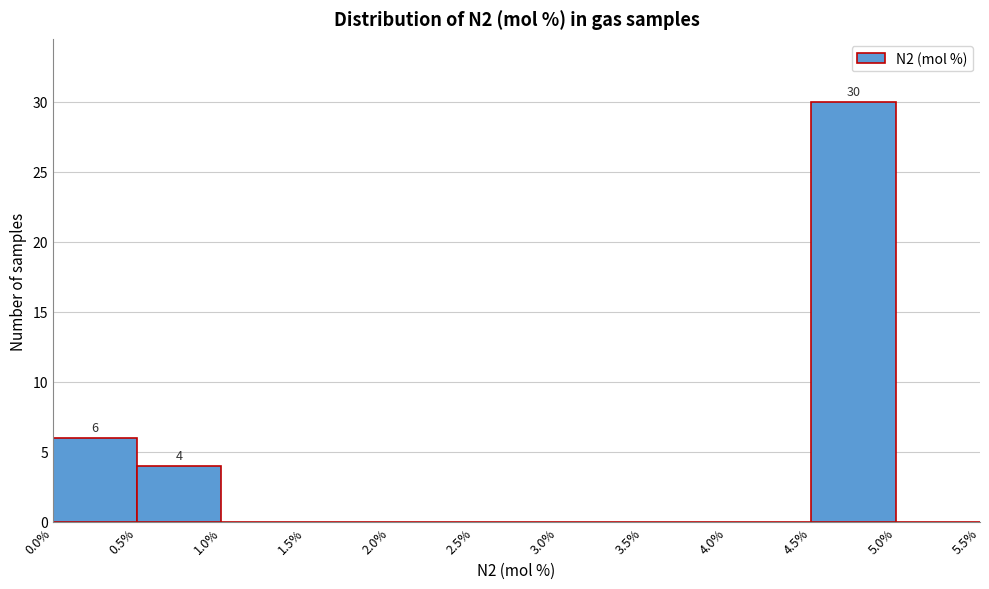

Over which range of the x-axis is the bar tallest?

4.5% to 5.0%